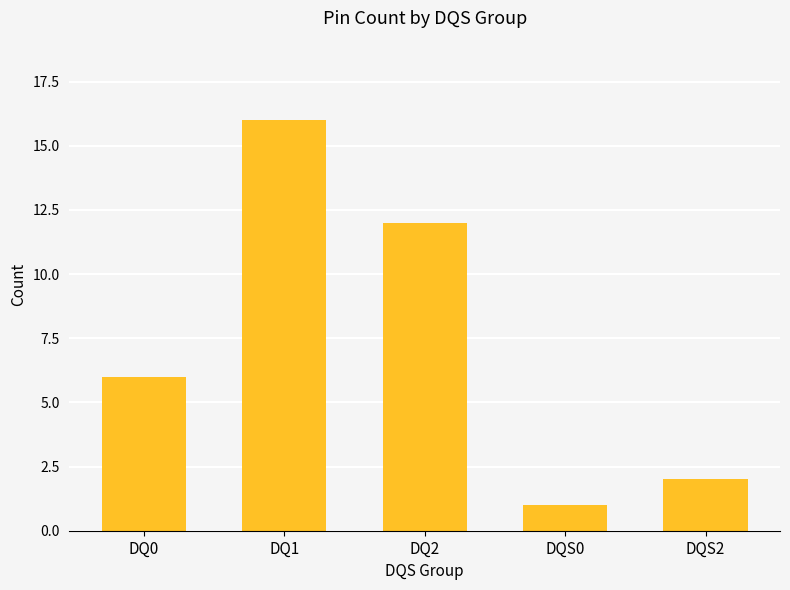

At which label is the value closest to 8?

DQ0